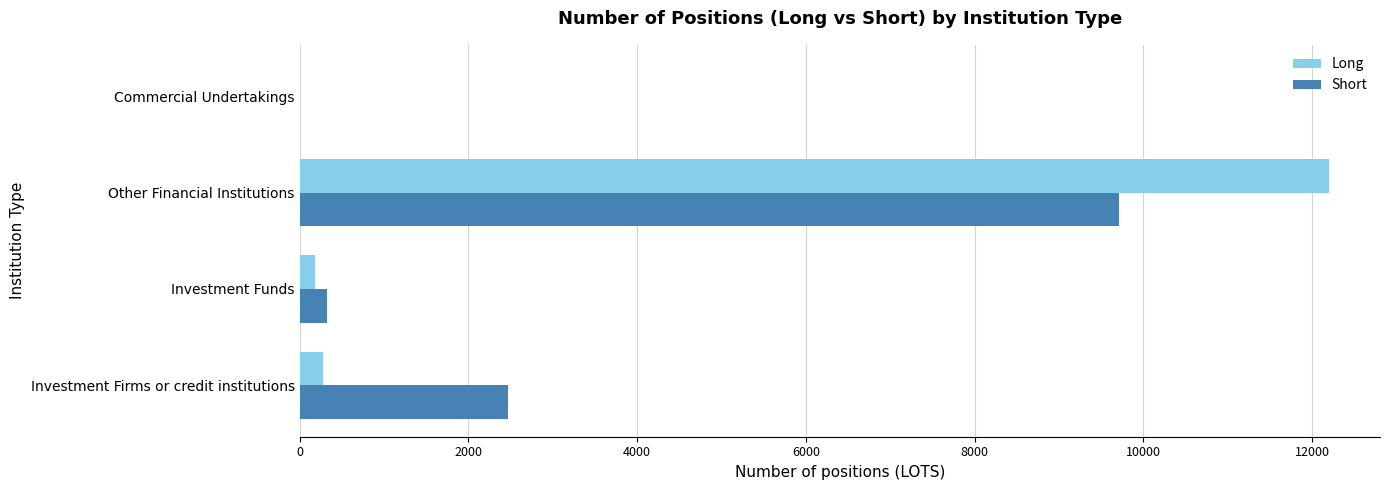

Is the value of Long at Commercial Undertakings greater than the value of Short at Investment Funds?

No